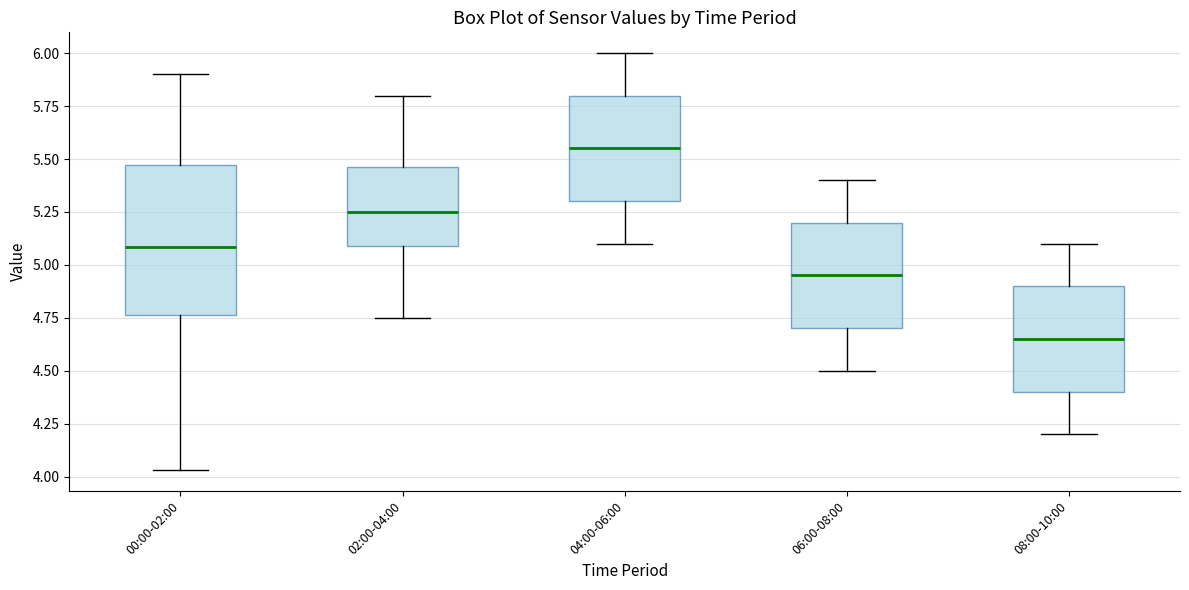

Which box's median line is the lowest?

08:00-10:00